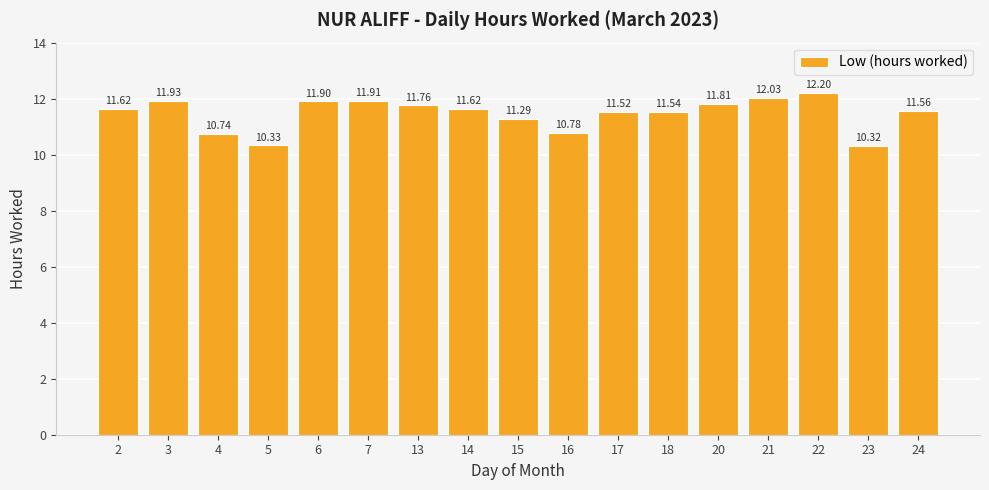

Reading left to right, list all the values displayed in this chart.

2=11.6	3=11.9	4=10.7	5=10.3	6=11.9	7=11.9	13=11.8	14=11.6	15=11.3	16=10.8	17=11.5	18=11.5	20=11.8	21=12.0	22=12.2	23=10.3	24=11.6